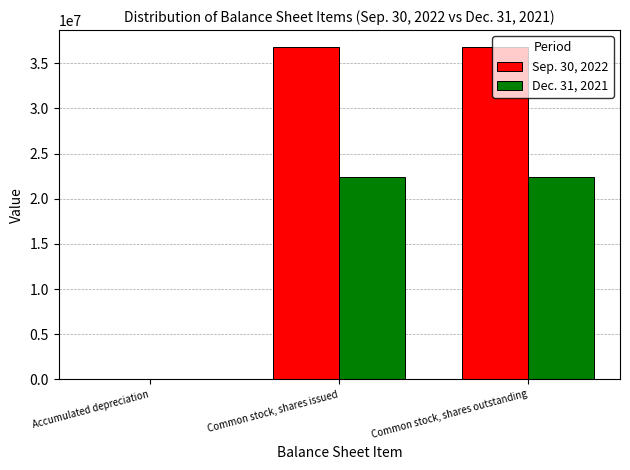

True or false: Sep. 30, 2022 has a value of 19898547 at Common stock, shares issued.

False